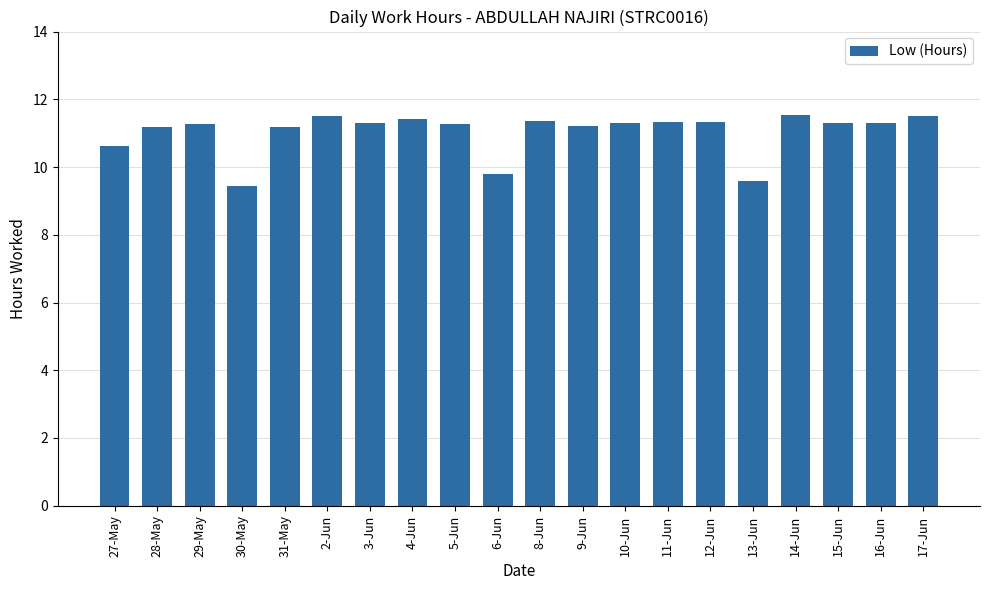

What is the label of the 19th bar from the left?

16-Jun